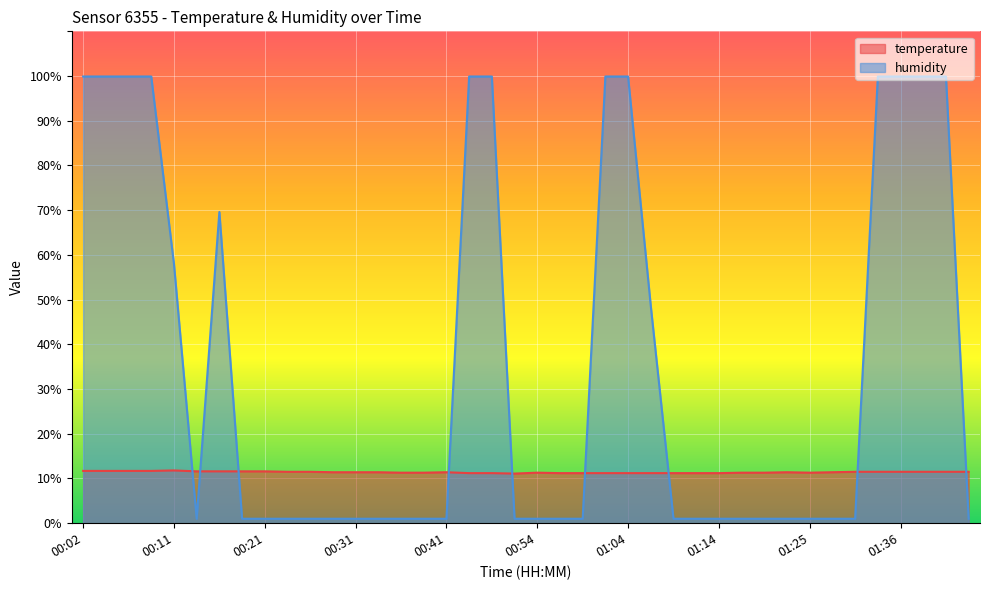

Reading left to right, transcribe all the data shown in this chart.

temperature: 11.7	11.7	11.7	11.7	11.8	11.6	11.6	11.6	11.6	11.5	11.5	11.4	11.4	11.4	11.3	11.3	11.4	11.2	11.2	11.1	11.3	11.2	11.2	11.2	11.2	11.2	11.2	11.2	11.2	11.3	11.3	11.4	11.3	11.4	11.5	11.5	11.5	11.5	11.5	11.5
humidity: 99.9	99.9	99.9	99.9	58.0	1.0	69.6	1.0	1.0	1.0	1.0	1.0	1.0	1.0	1.0	1.0	1.0	99.9	99.9	1.0	1.0	1.0	1.0	99.9	99.9	48.6	1.0	1.0	1.0	1.0	1.0	1.0	1.0	1.0	1.0	99.9	99.9	99.9	99.9	1.0